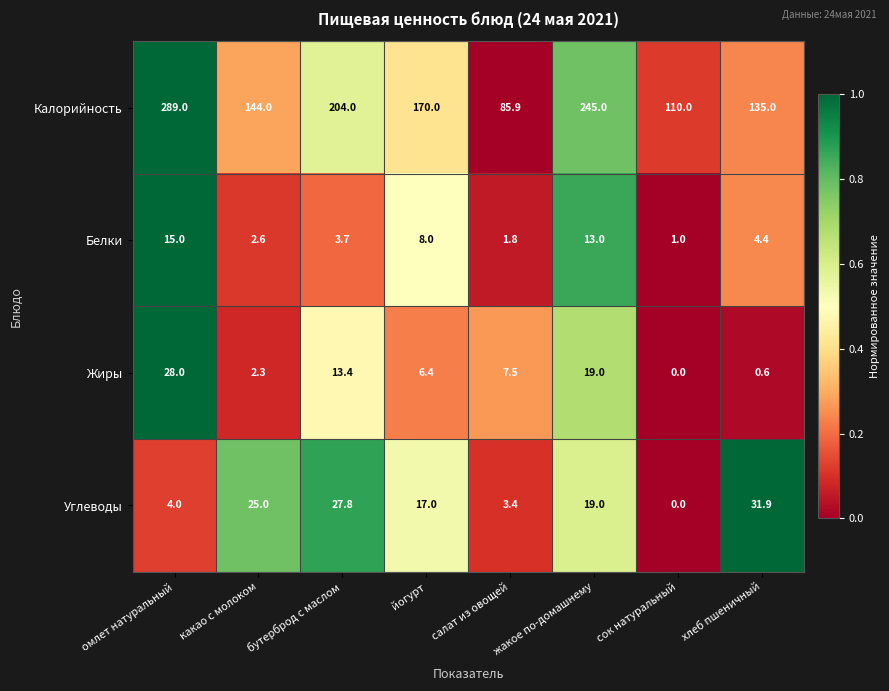

At which category is the sum across all series the highest?

омлет натуральный